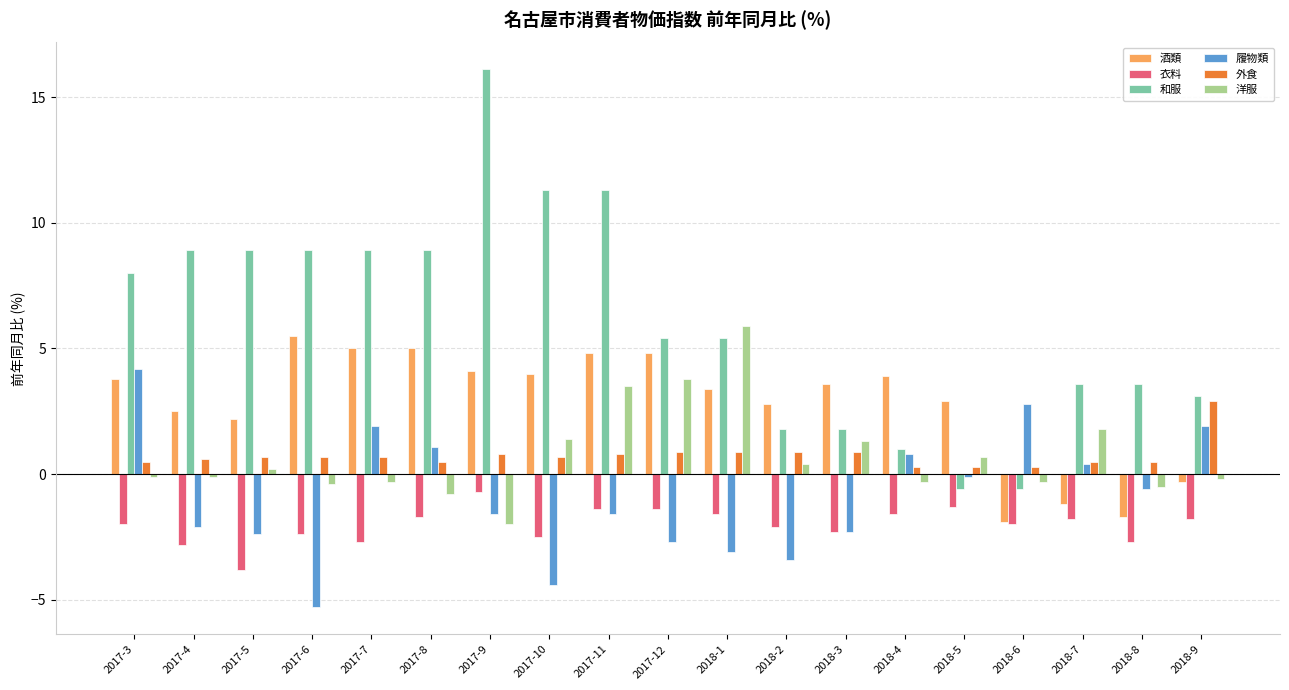

Is the value of 履物類 at 2017-10 greater than the value of 酒類 at 2018-8?

No